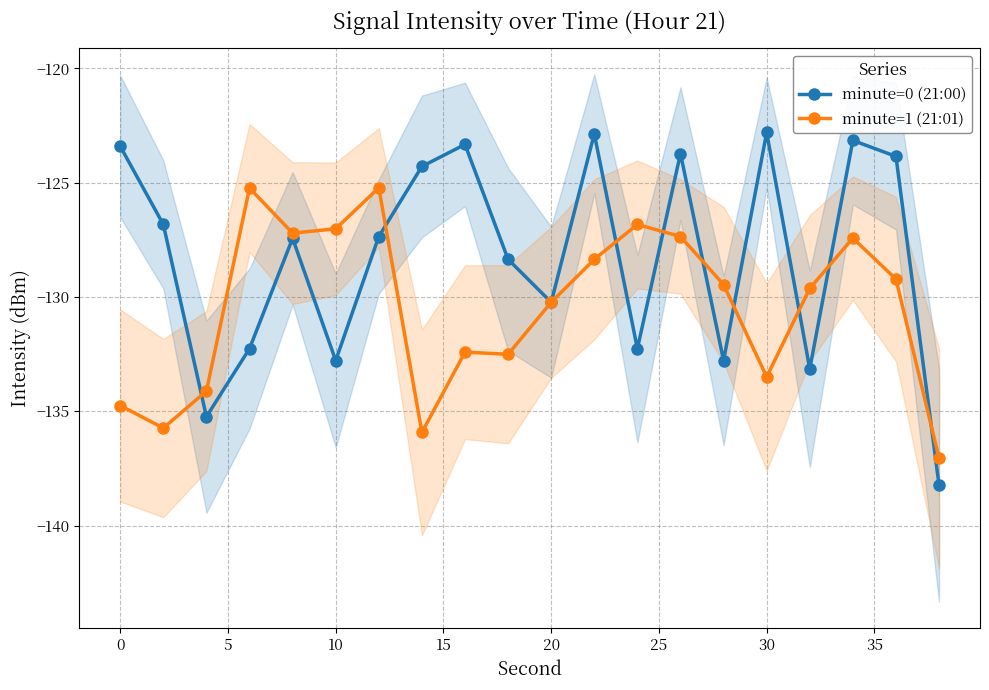

The minute=0 (21:00) series shows -203.7 at 30. True or false?

False